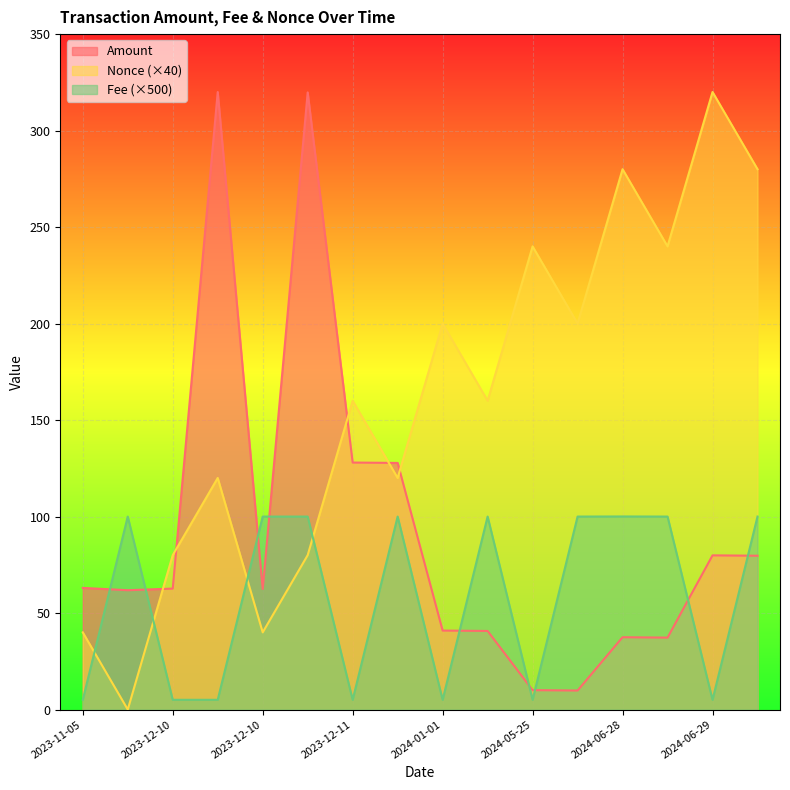

What is the difference between the second highest and second lowest values in the Fee series?

95.0